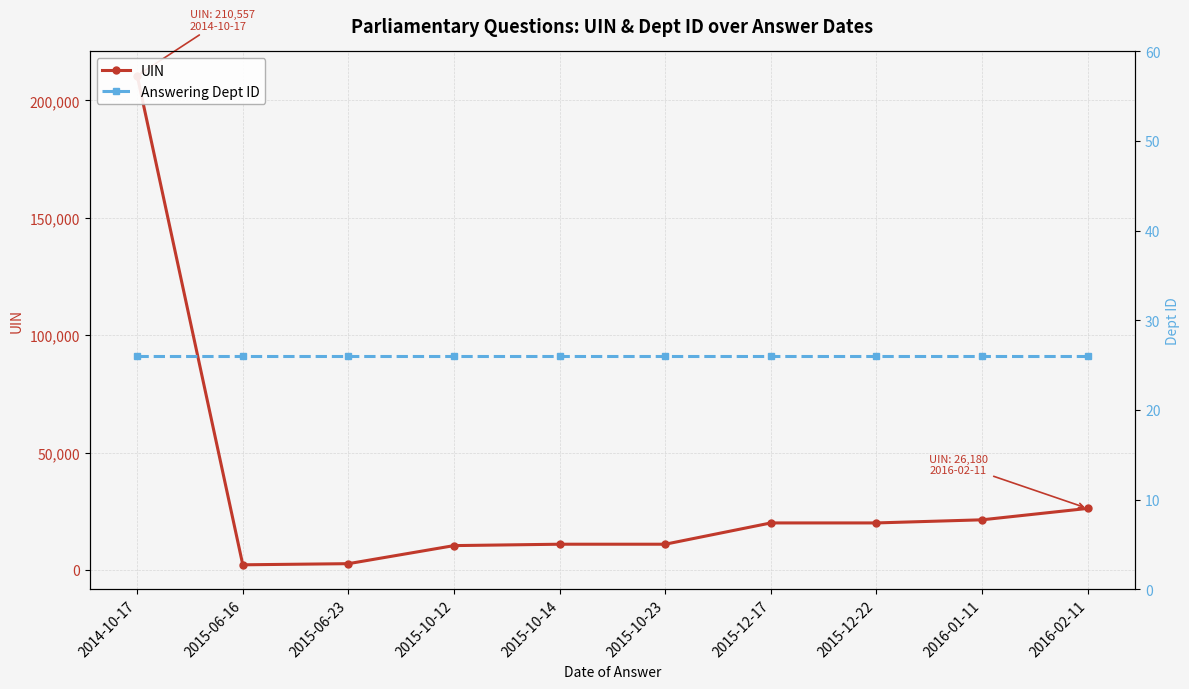

What position from the left is 2015-10-23?

6